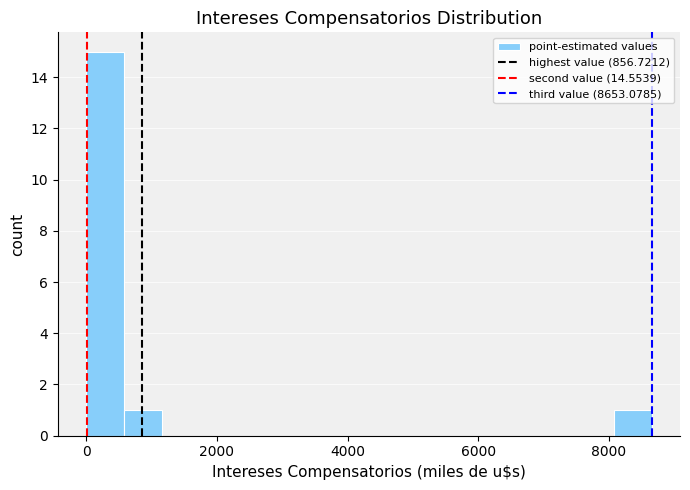

Around what value on the x-axis is the tallest bar? Give the approximate position of its centre, as read against the axis.

200